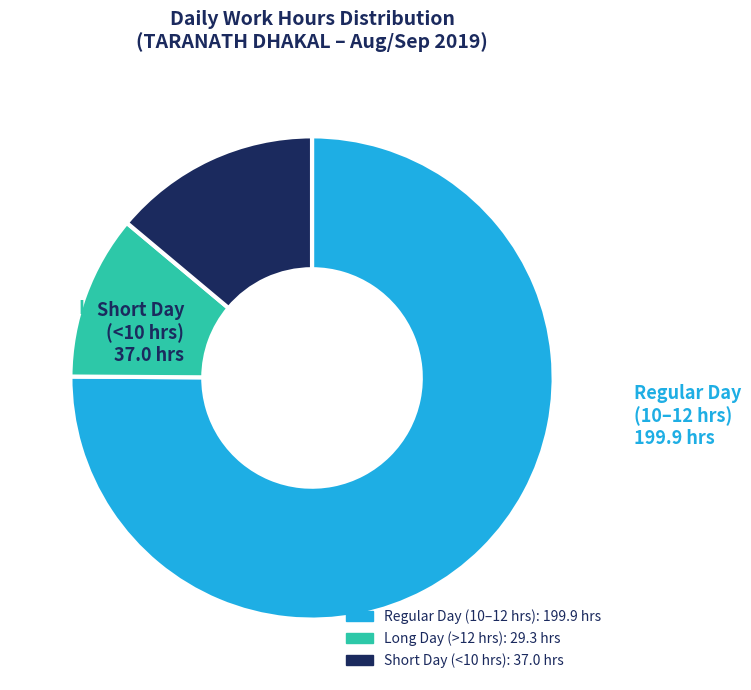

Rank the categories by value from highest to lowest.

Regular Day (10–12 hrs), Short Day (<10 hrs), Long Day (>12 hrs)